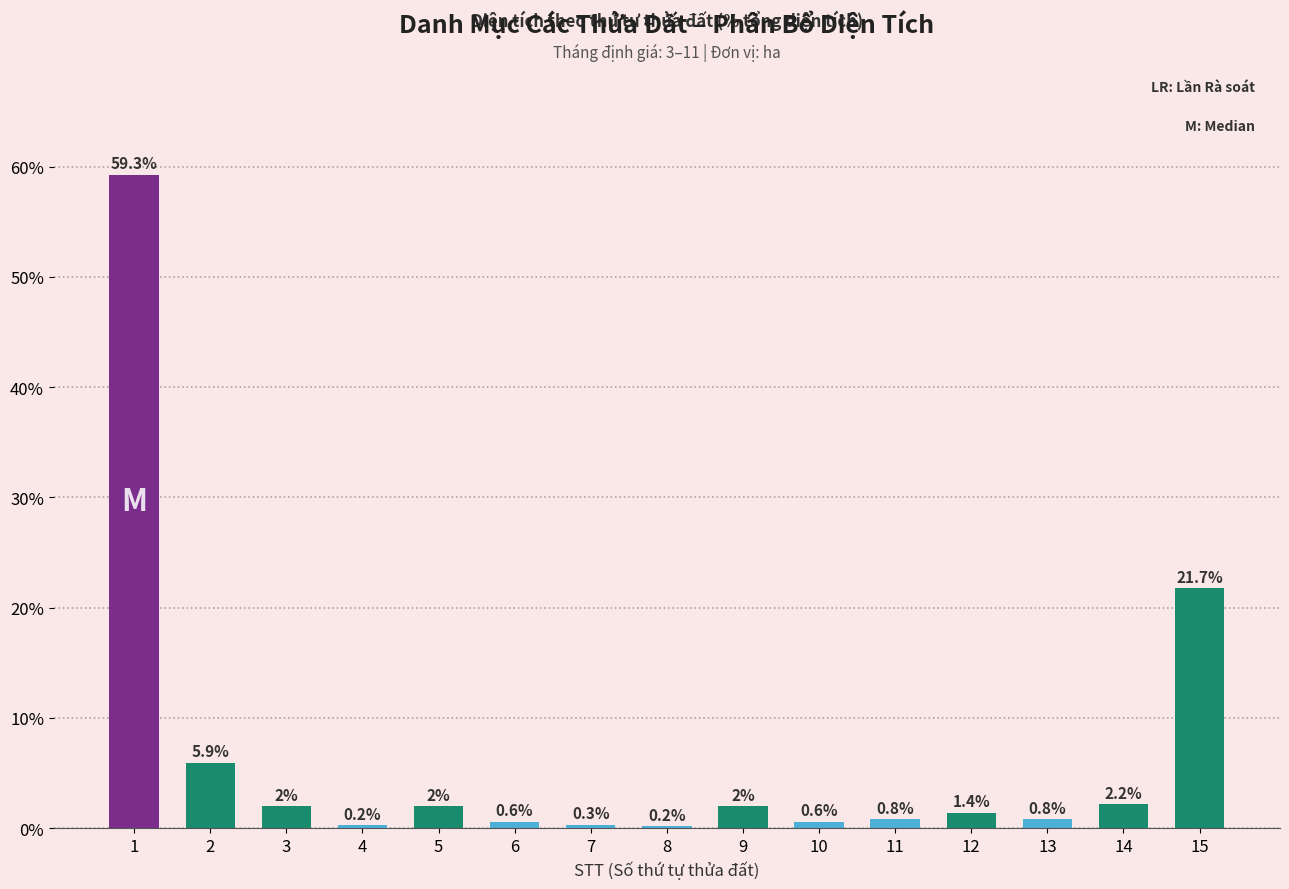

Where does the data first go above 1?

1